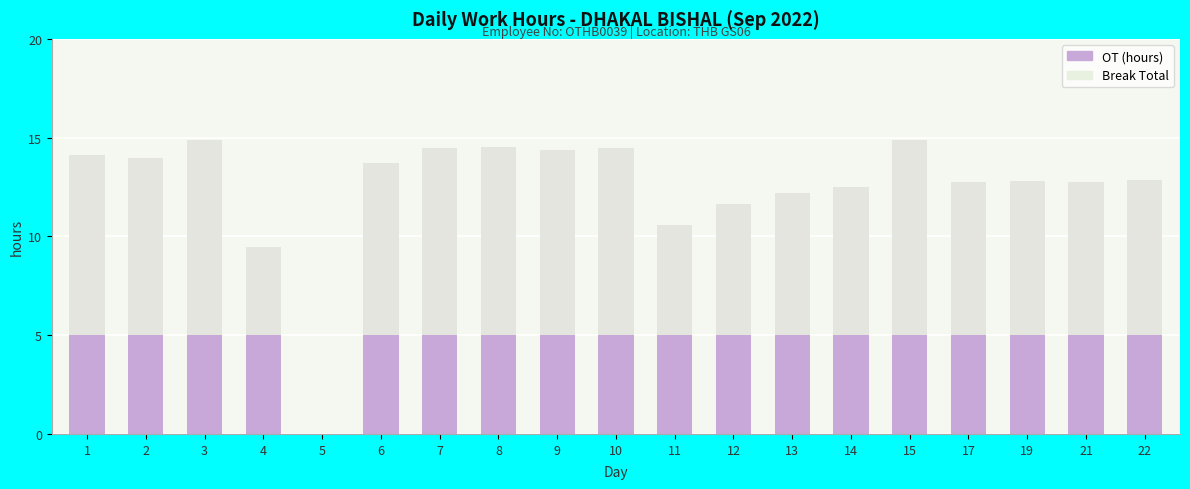

Which category has the highest value across all series?

15